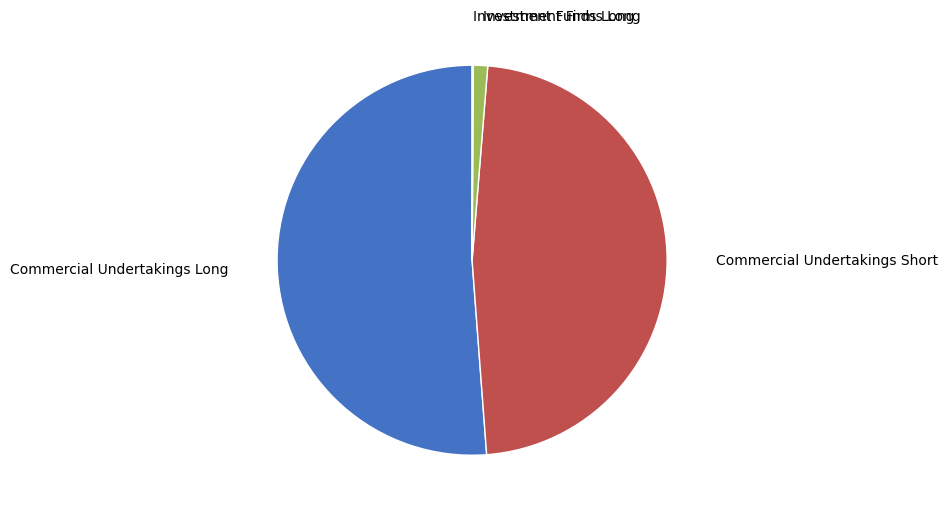

Is the sum of Commercial Undertakings Long and Commercial Undertakings Short greater than half?

Yes